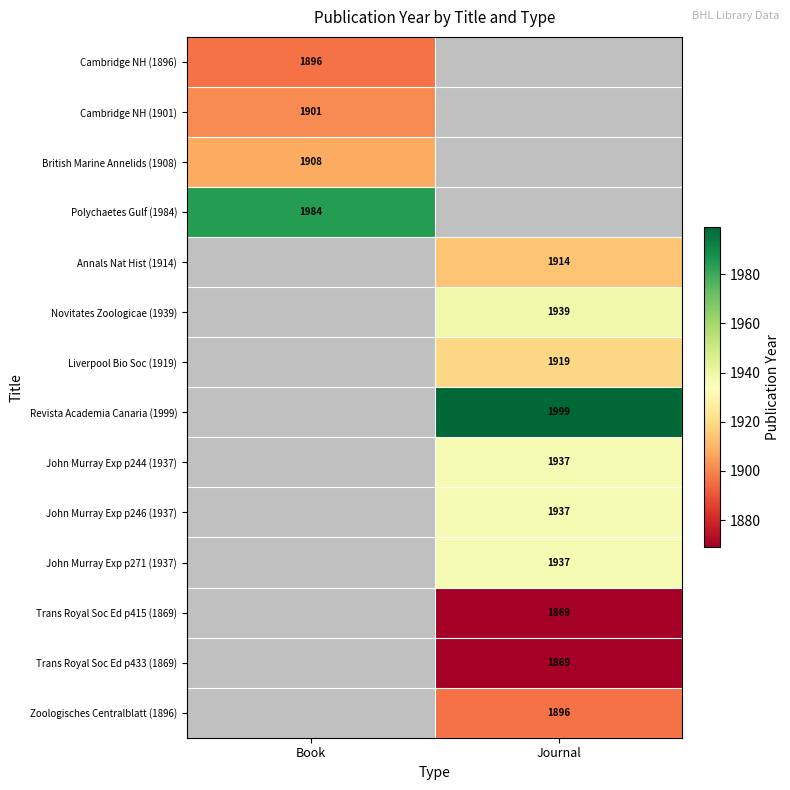

What is the spread (max minus min) of values at Book?

88.0